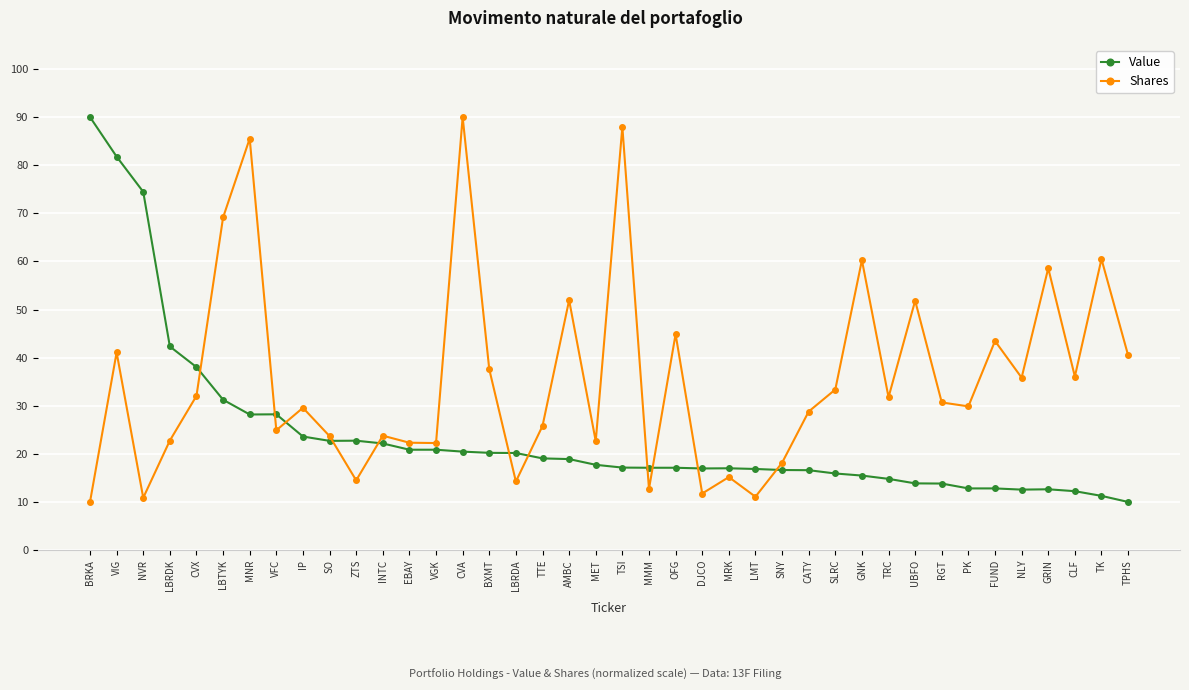

What is the value of the Value point at the 14th from the left?

20.9